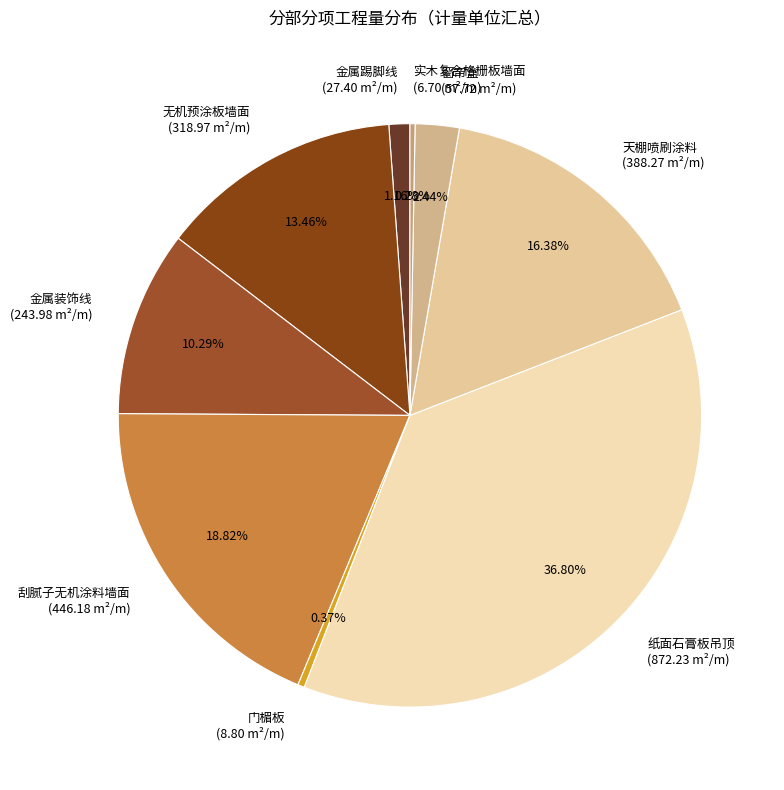

Is there any slice that represents more than half of the pie?

No